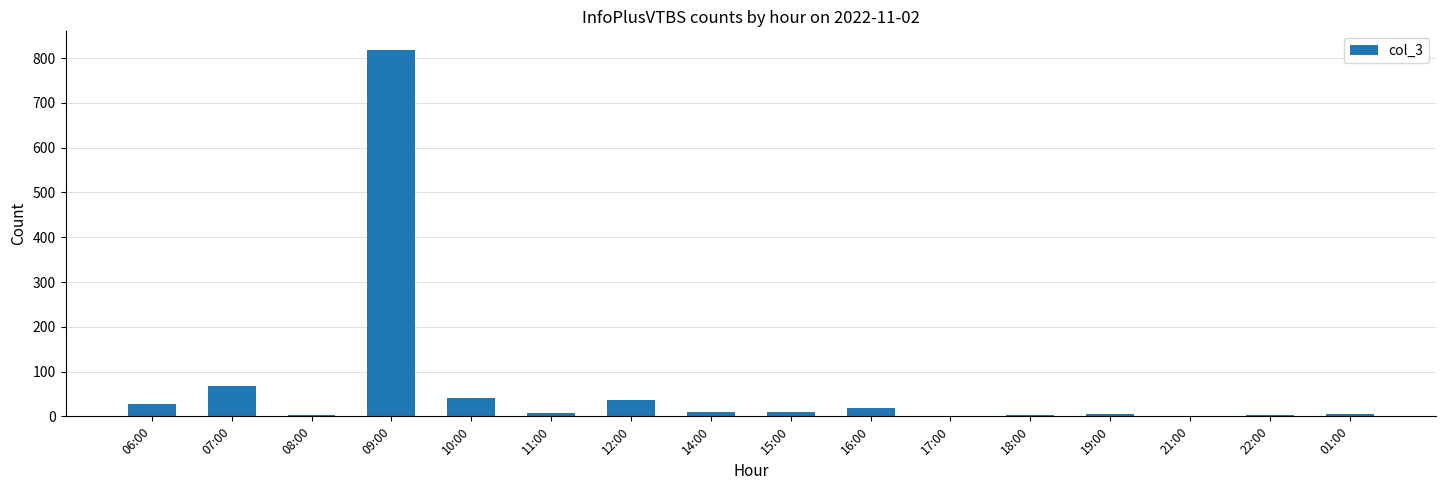

Approximately how many times larger is the value at 22:00 compared to 14:00?

0.4